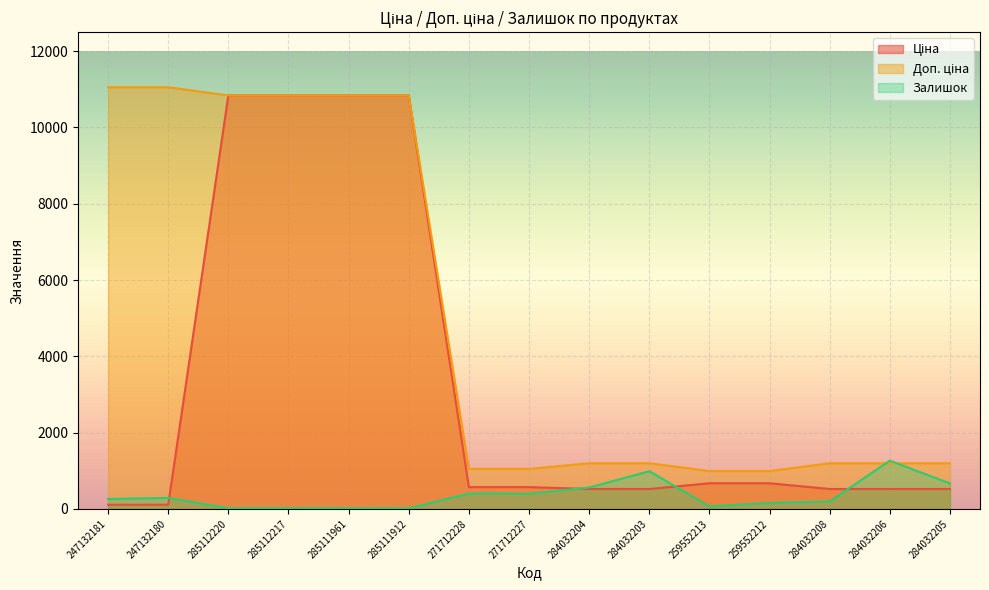

True or false: Доп. ціна has a value of 512.7 at 271712227.

False